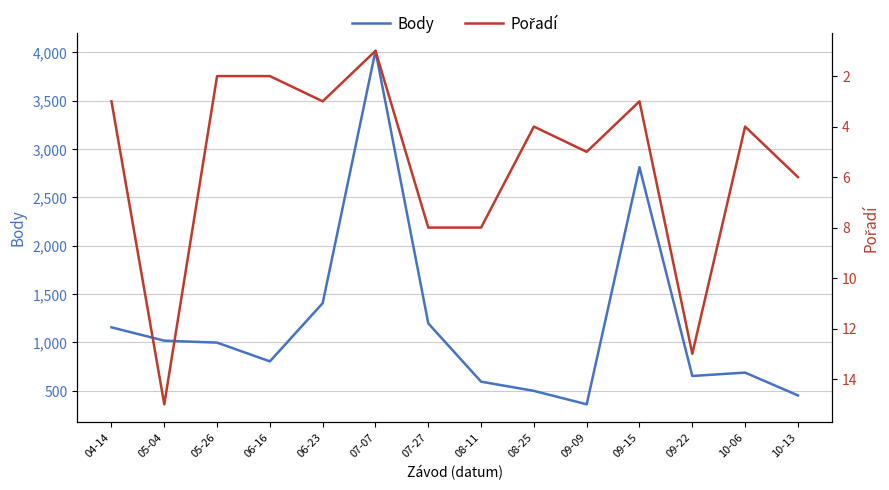

What is the value of the Body point at the 5th from the left?

1406